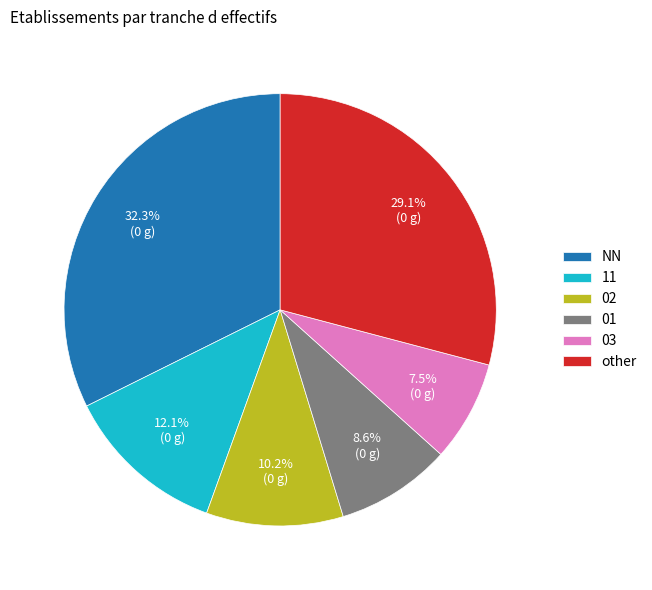

Which slice is the smallest?

03